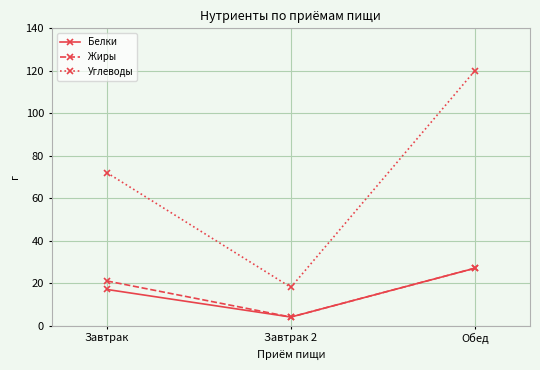

Is it true that Углеводы equals 27 at Завтрак 2?

False